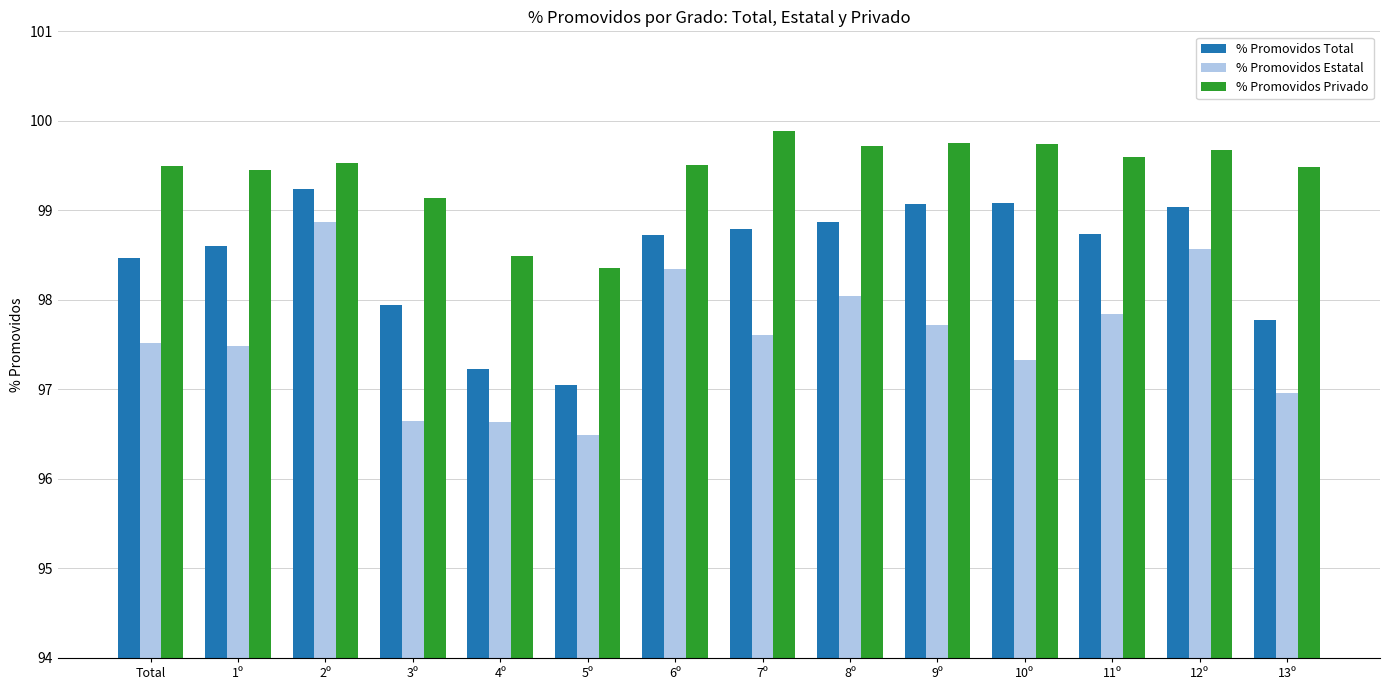

What is the difference between the % Promovidos Total values at 8º and 4º?

1.6